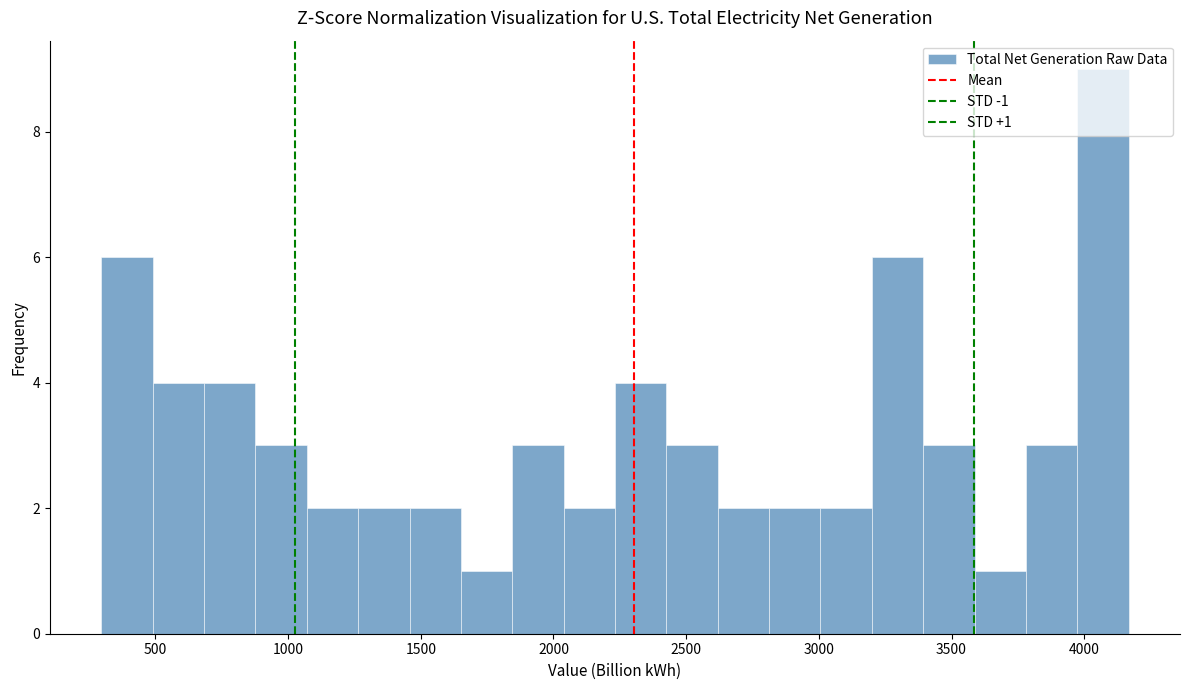

Around what value on the x-axis is the tallest bar? Give the approximate position of its centre, as read against the axis.

4050